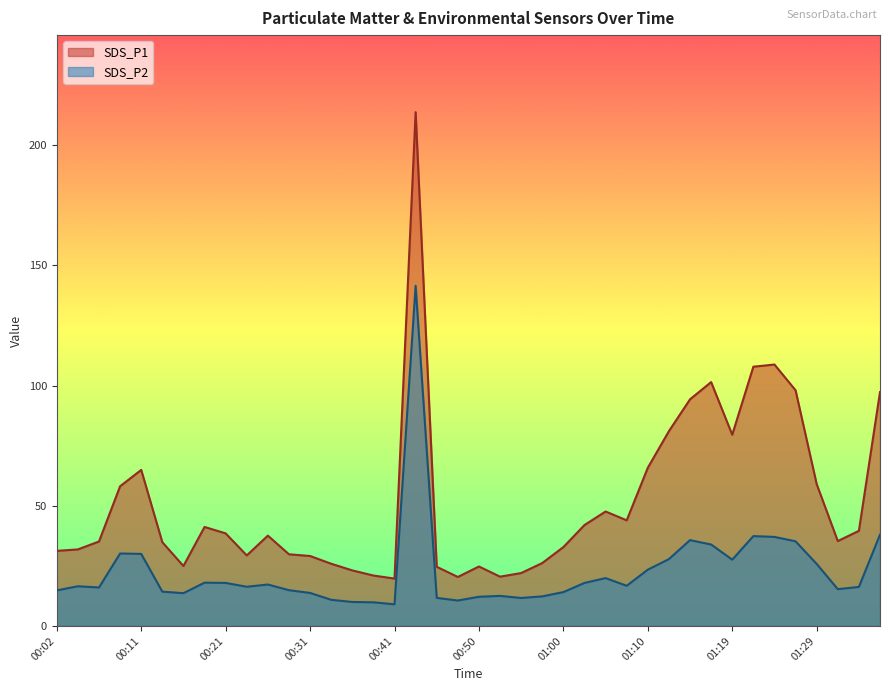

Which series has the largest total across all categories?

SDS_P1